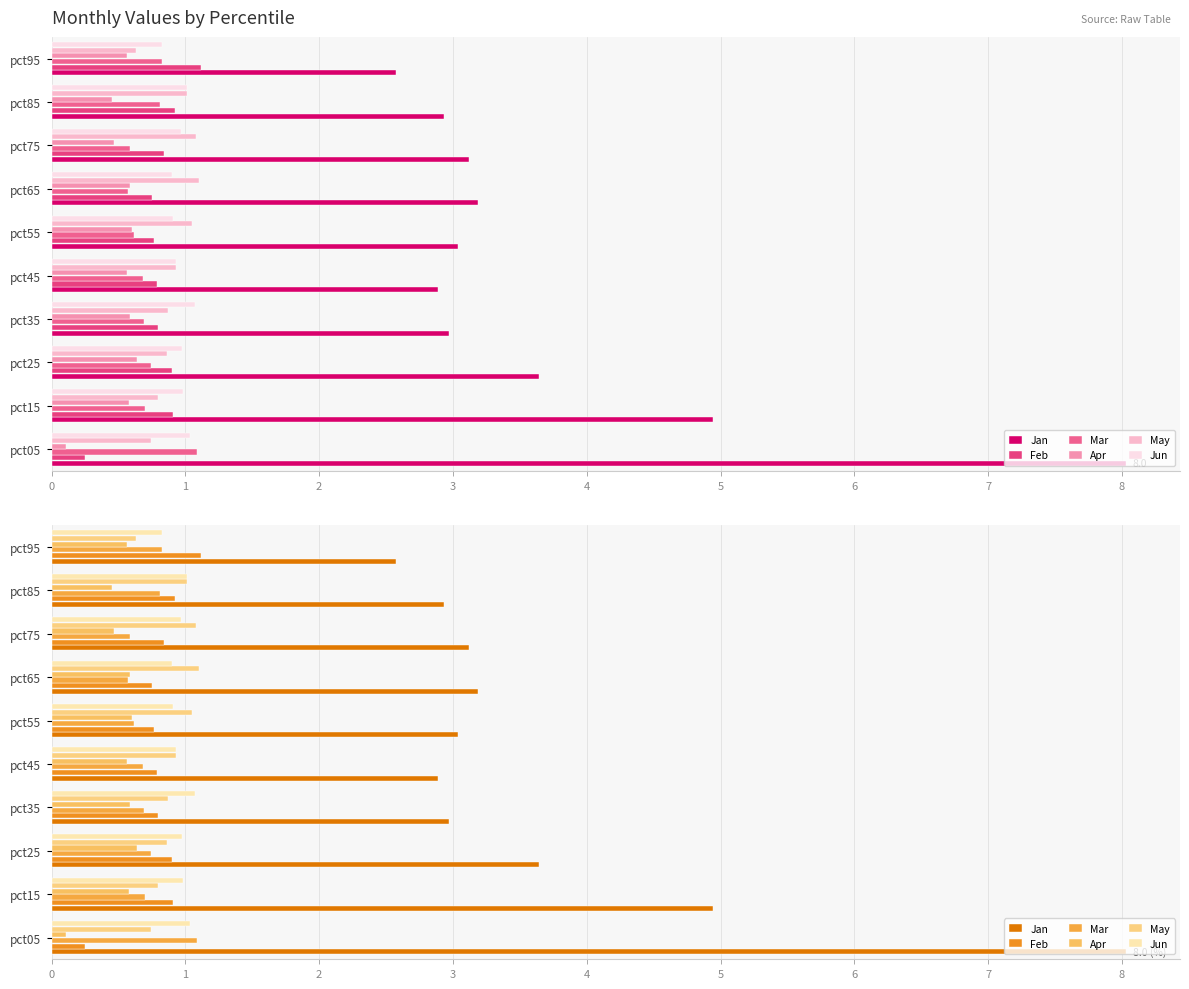

Count the number of data series in this chart.

6